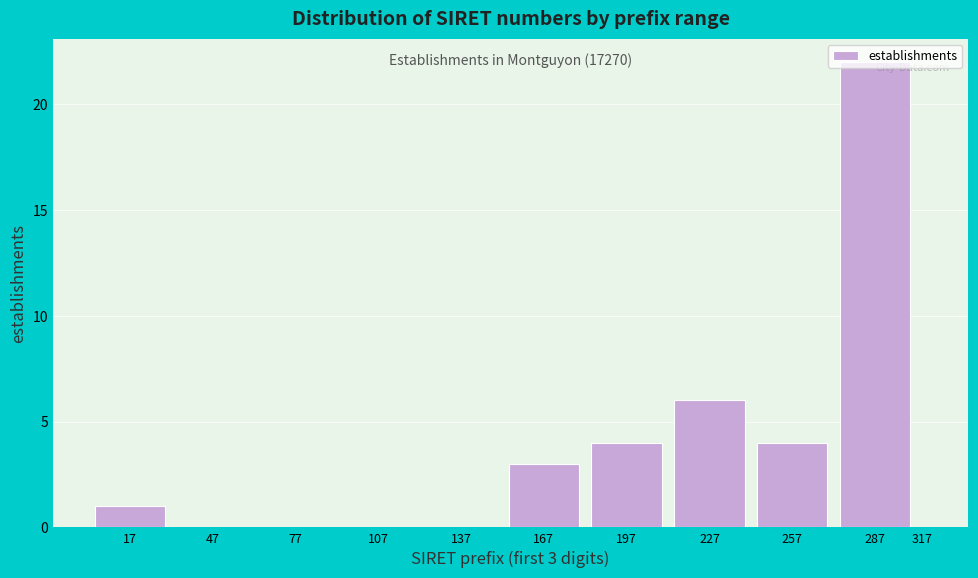

The chart shows a value of 2 at 197. True or false?

False